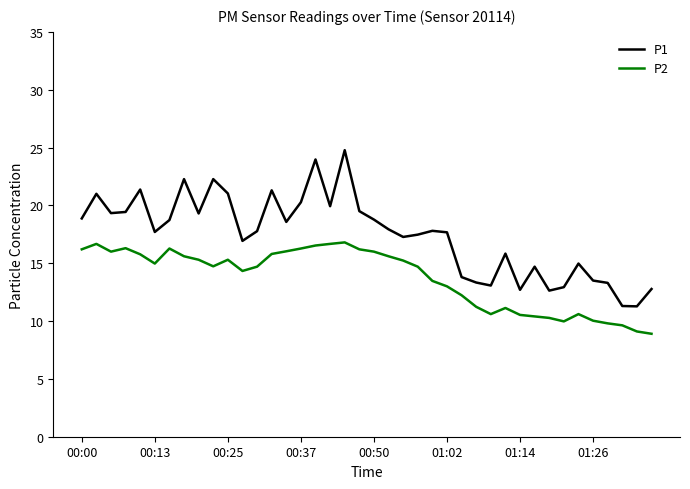

What is the minimum value for P2?

8.9